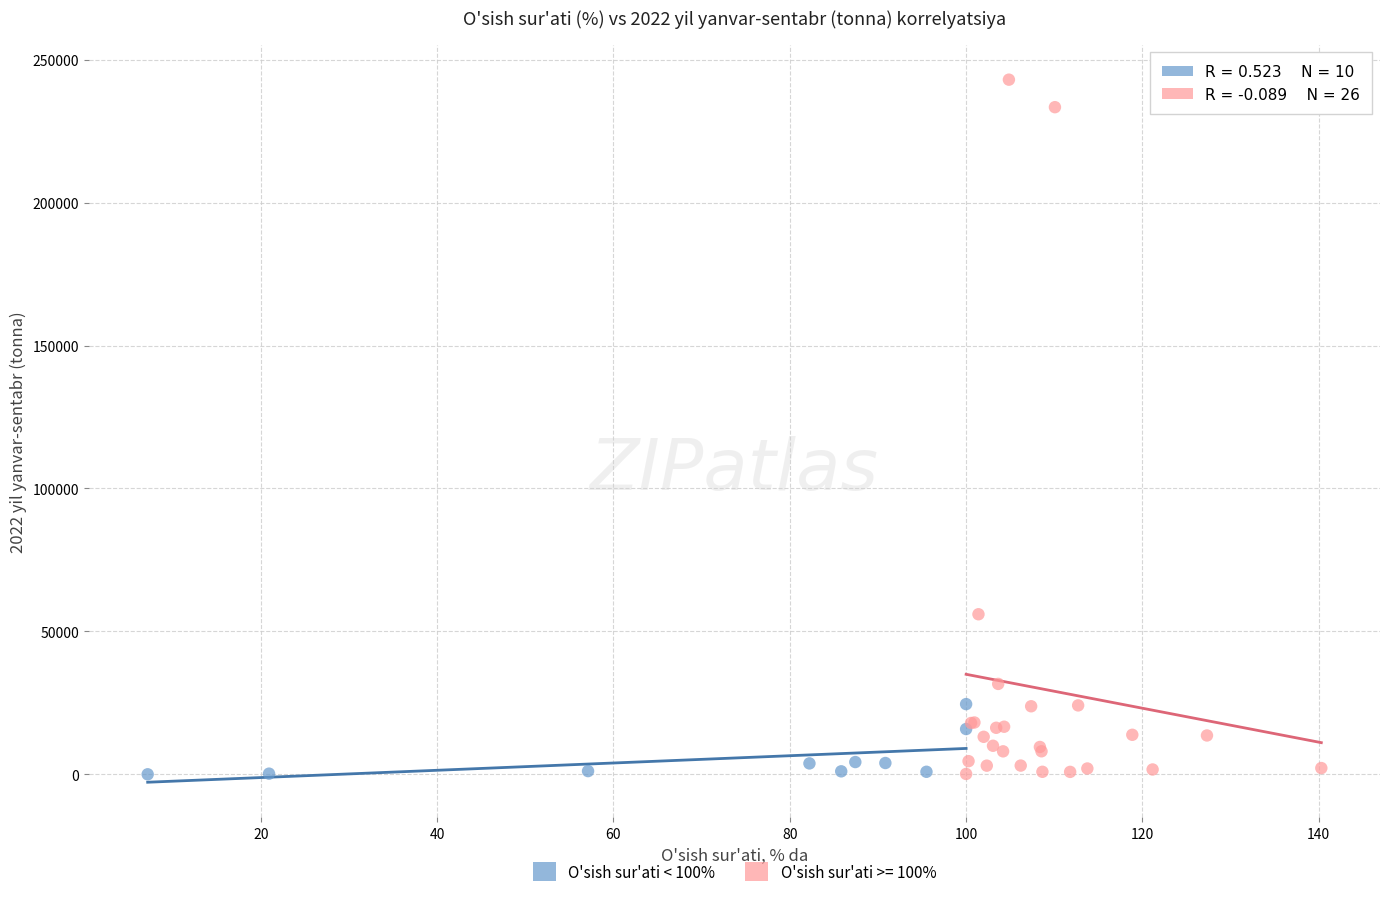

Which series has the largest Y range (max minus min)?

O'sish sur'ati >= 100%